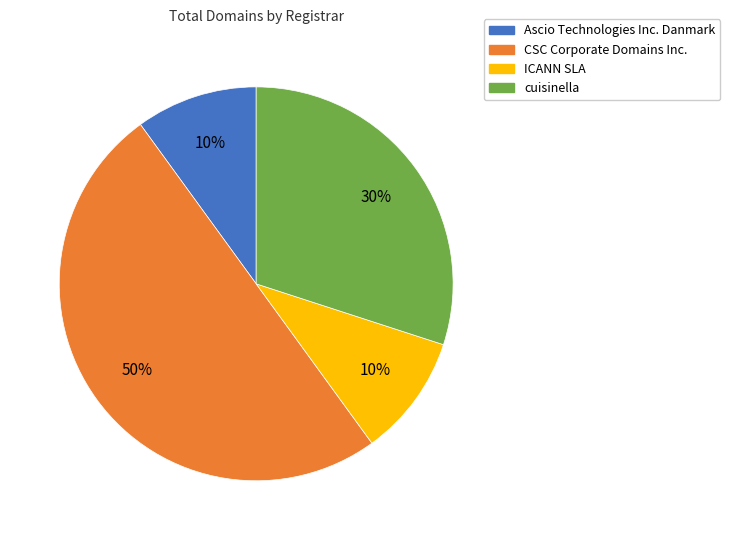

Is the sum of Ascio Technologies Inc. Danmark and cuisinella greater than half?

No